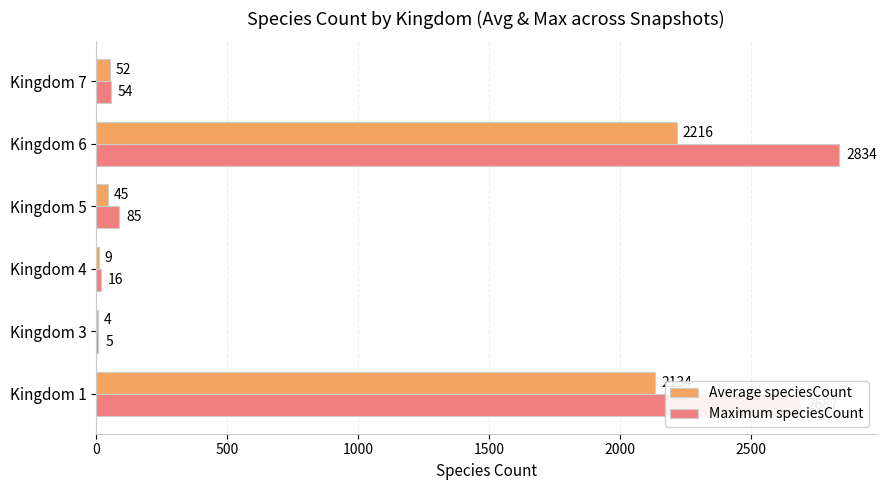

What is the greatest value displayed?

2834